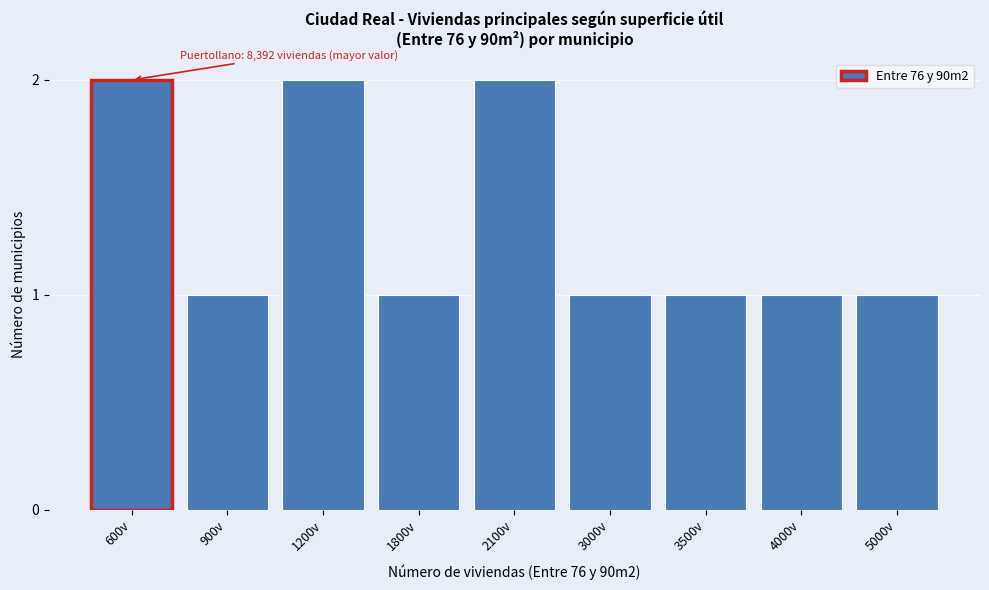

Reading left to right, list all the values displayed in this chart.

600v=2	900v=1	1200v=2	1800v=1	2100v=2	3000v=1	3500v=1	4000v=1	5000v=1